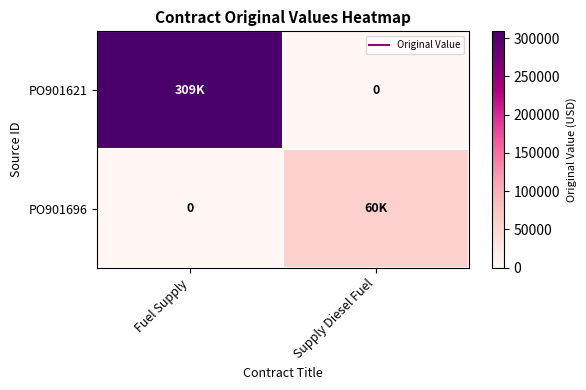

Which label corresponds to the largest value in the chart?

Fuel Supply